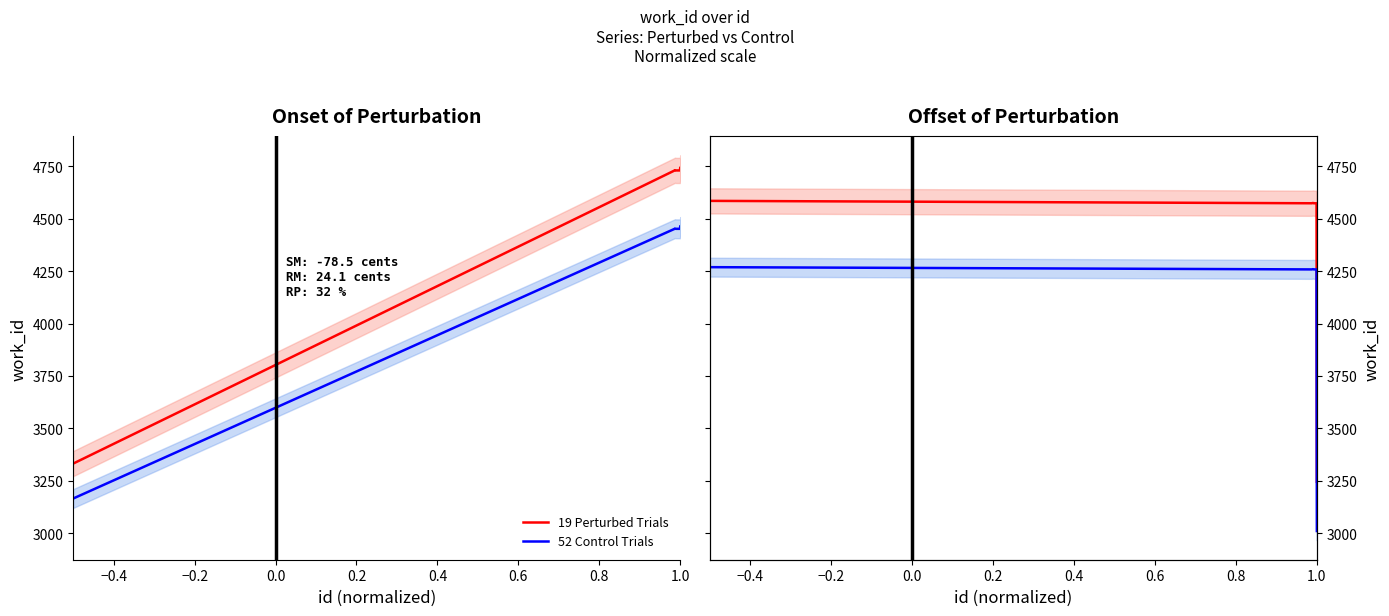

How many lines are shown in the chart?

2